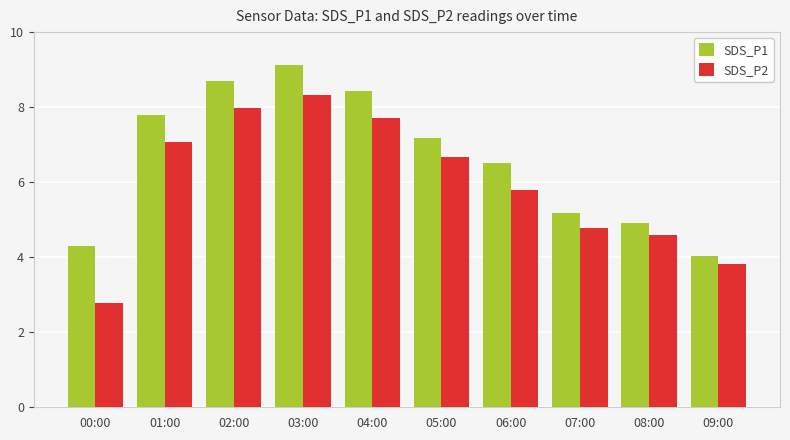

Reading right to left, what are all the values shown in this chart?

SDS_P1: 4.0	4.9	5.2	6.5	7.2	8.4	9.1	8.7	7.8	4.3
SDS_P2: 3.8	4.6	4.8	5.8	6.7	7.7	8.3	8.0	7.1	2.8